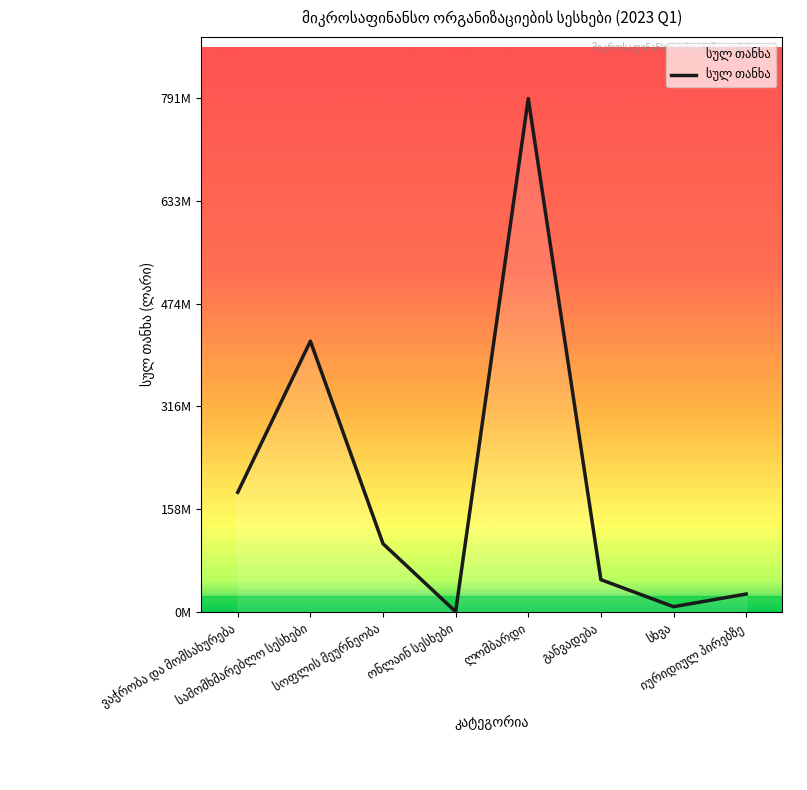

Does the chart have visible grid lines?

No